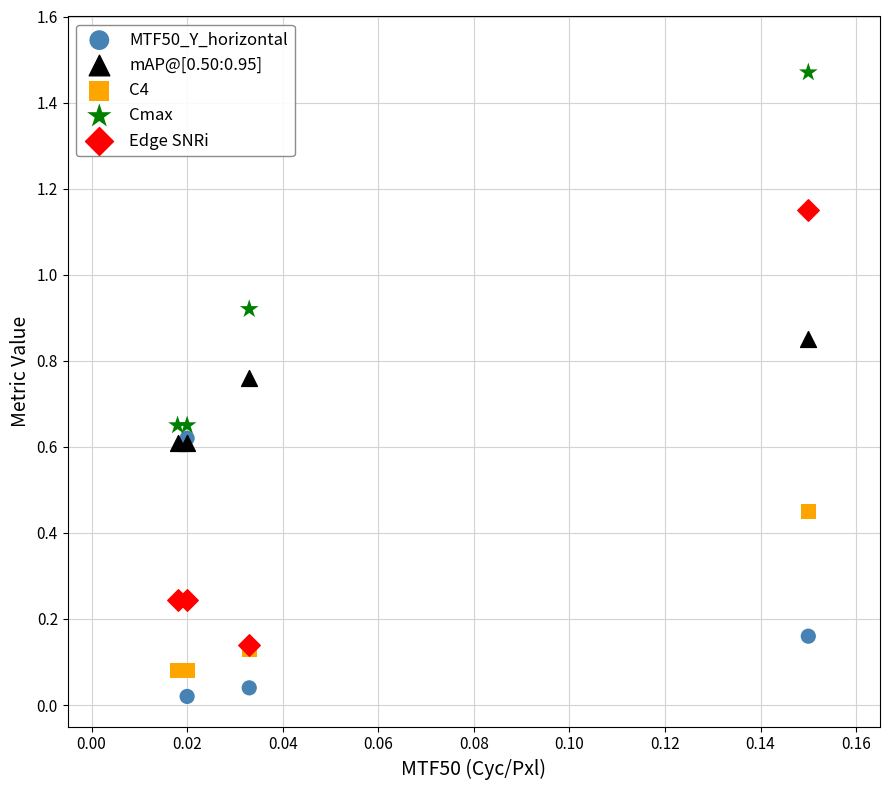

Which series contains the highest Y value?

Cmax